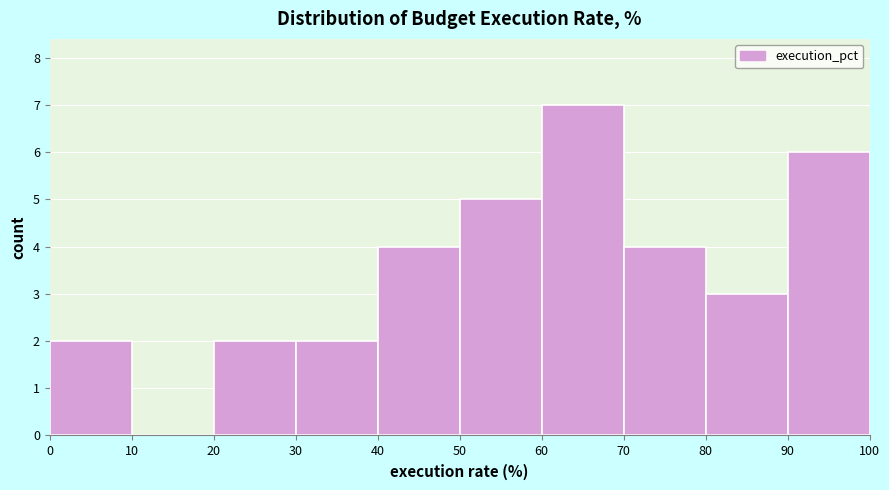

How tall is the bar that spans 40 to 50 on the x-axis? The values are not printed on the chart, so give them approximately, as read against the axis.

4